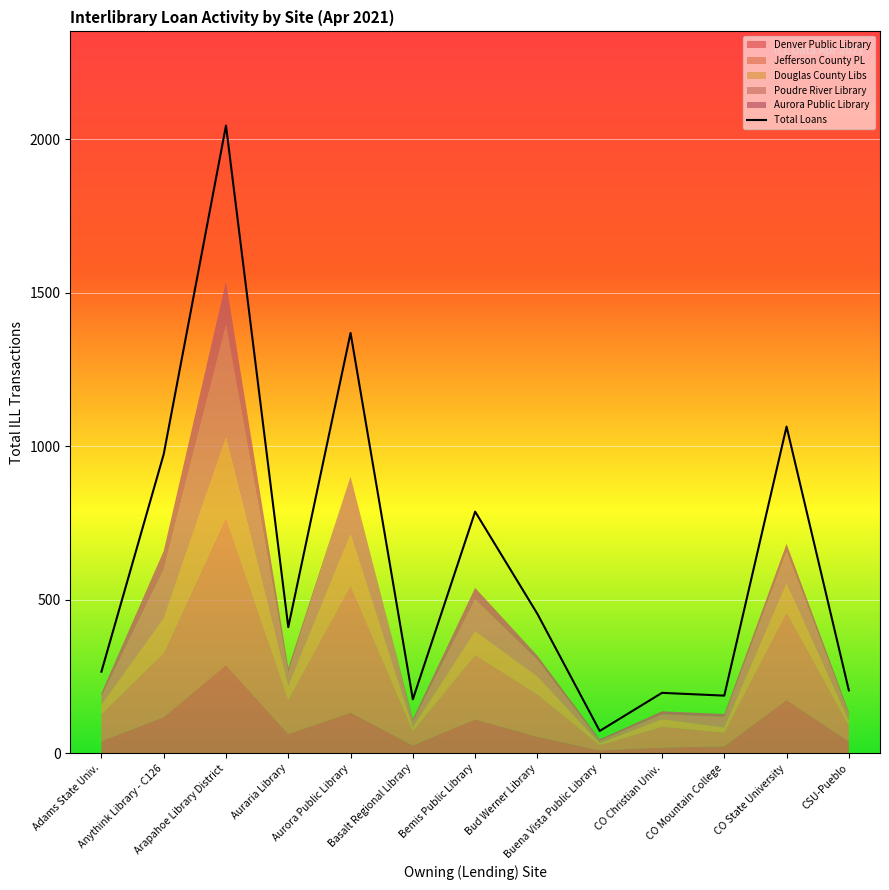

What is the label of the 5th point from the left?

Aurora Public Library